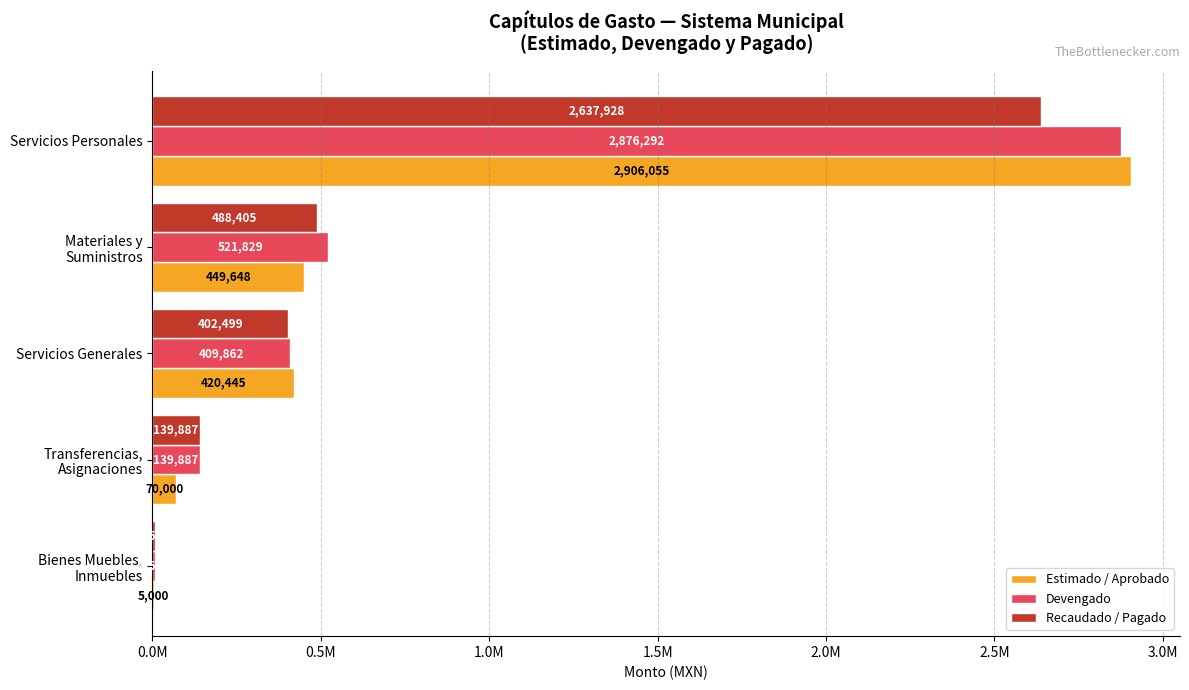

What are all the series names shown in the legend?

Estimado / Aprobado, Devengado, Recaudado / Pagado